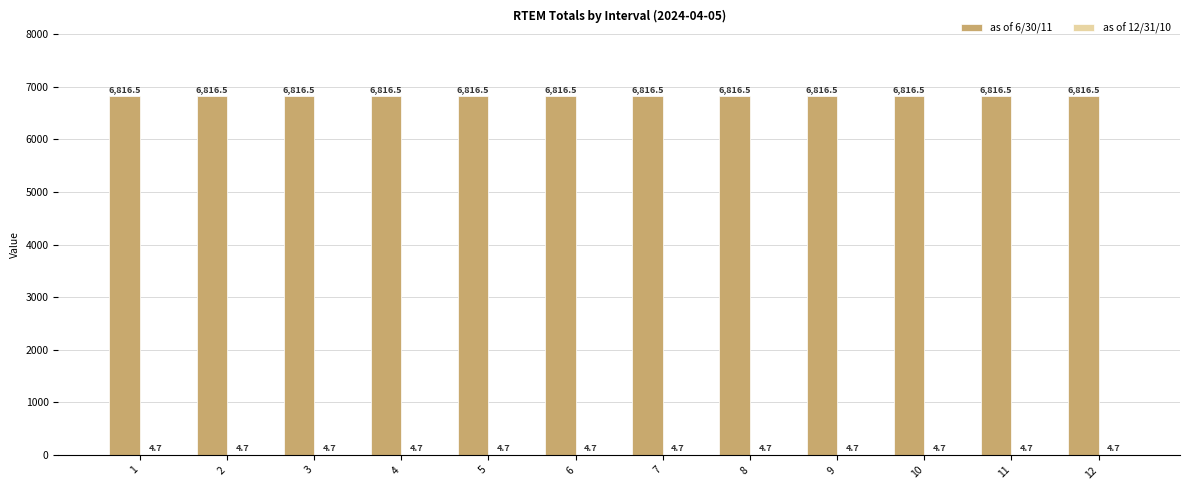

What is the sum of all as of 6/30/11 values?

81798.0